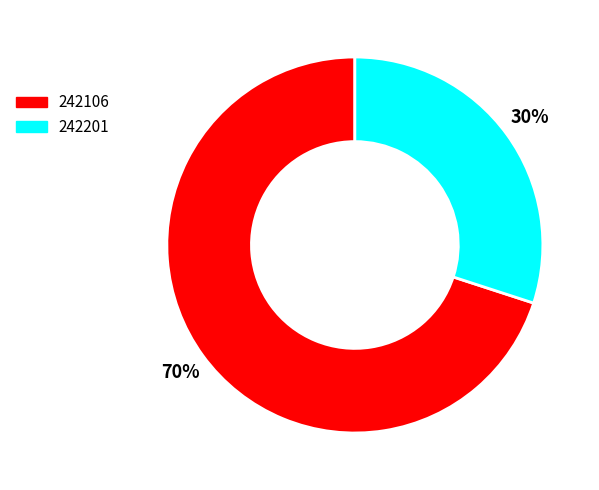

Does any single category account for the majority?

Yes